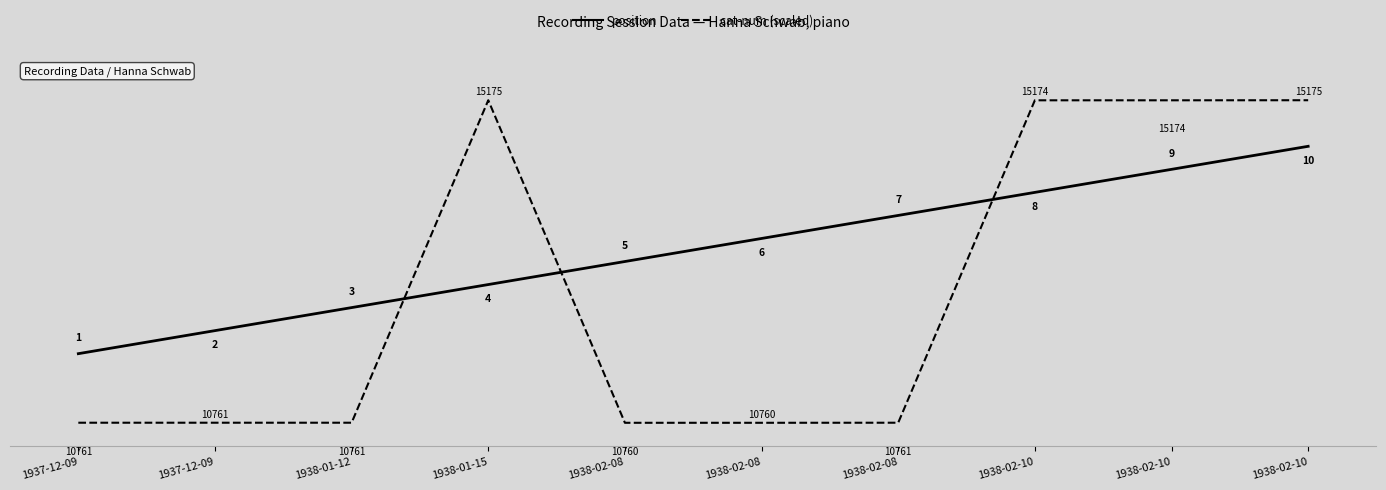

Rank the series by their average value, from lowest to highest.

cat-num (scaled), position